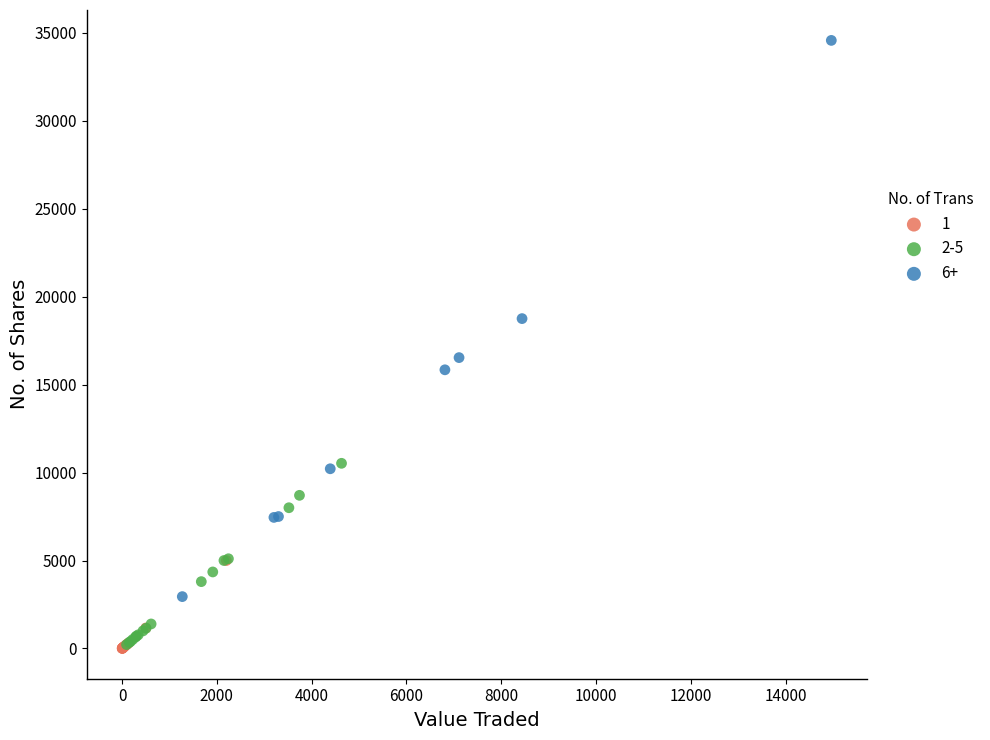

Which series has the largest Y range (max minus min)?

6+